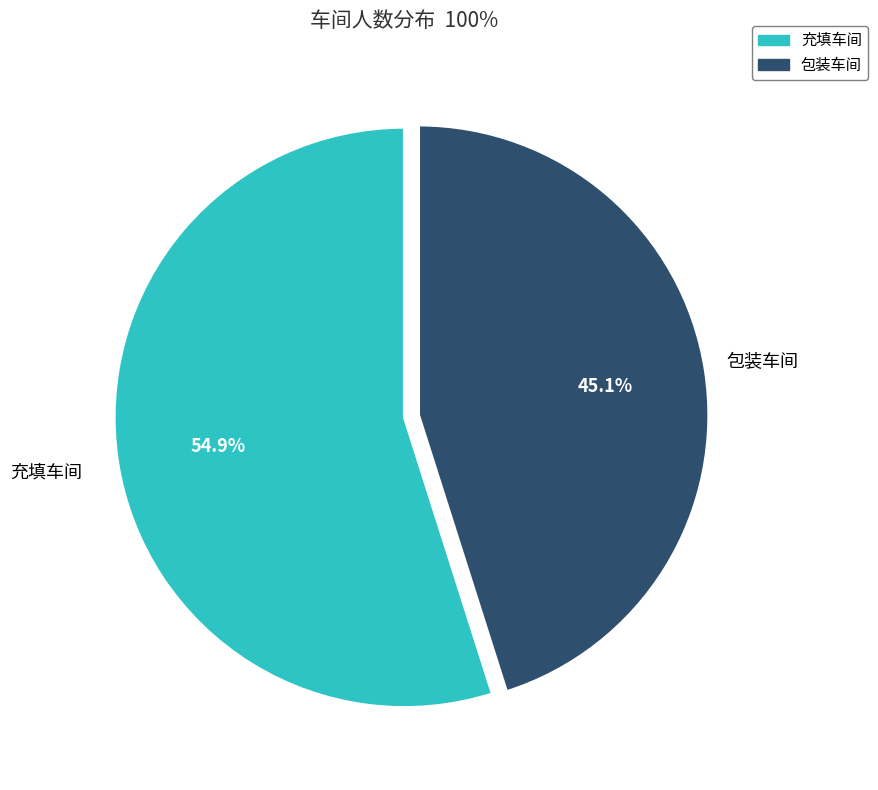

What percentage do 包装车间 and 充填车间 together represent?

100.0%